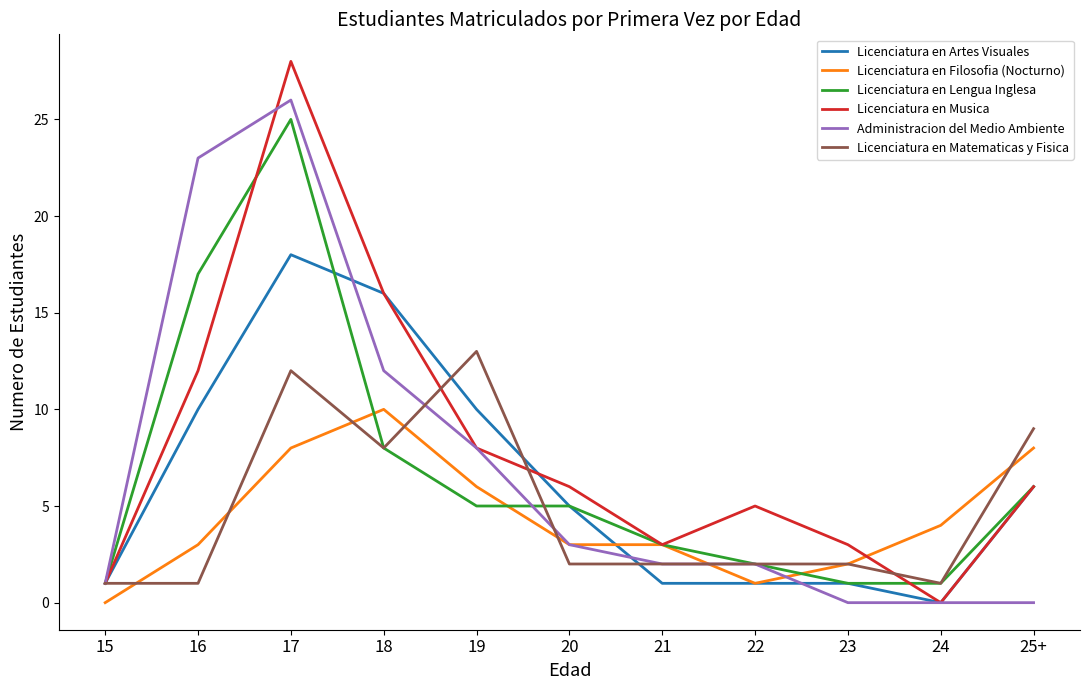

At which category does Licenciatura en Lengua Inglesa reach its first local peak?

17